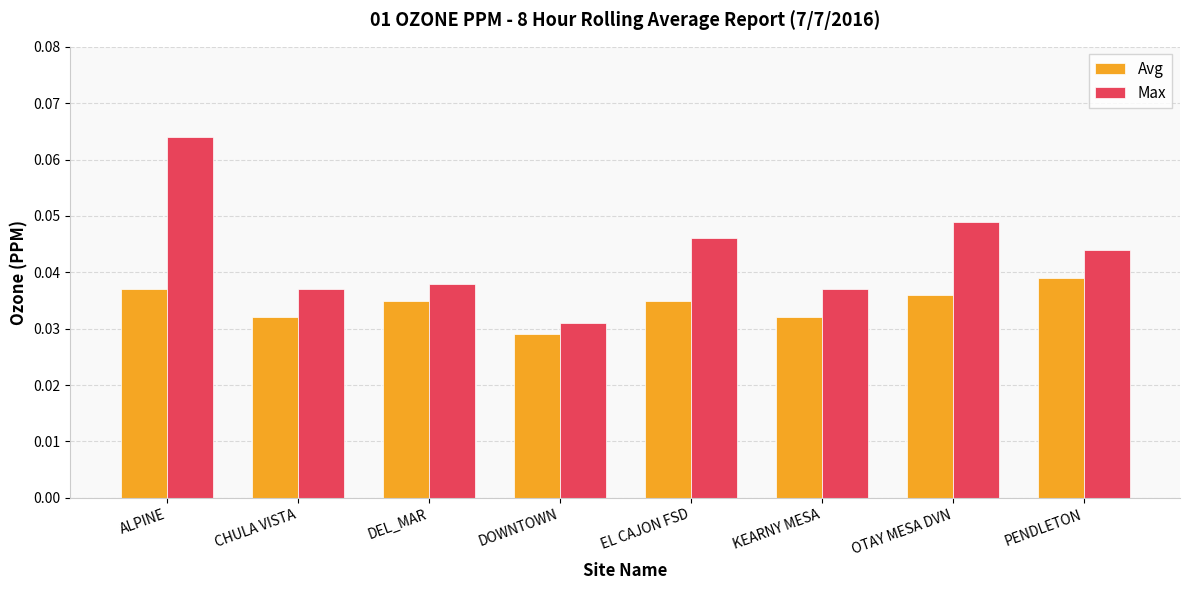

How many bars are there in total?

16